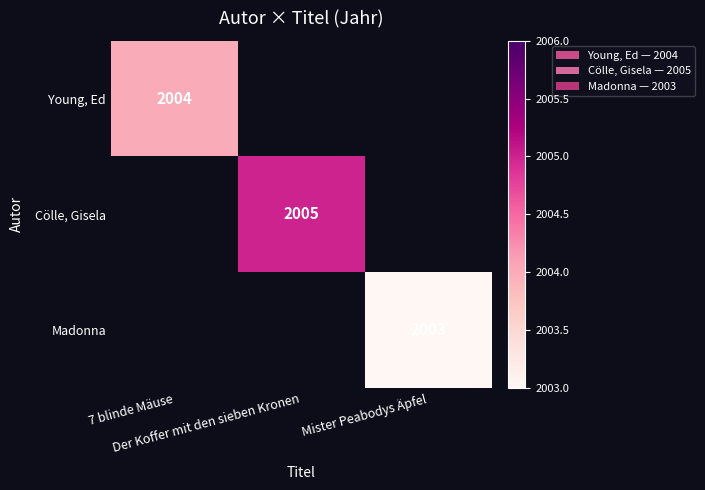

True or false: Cölle, Gisela has a value of 2005.0 at Der Koffer mit den sieben Kronen.

True